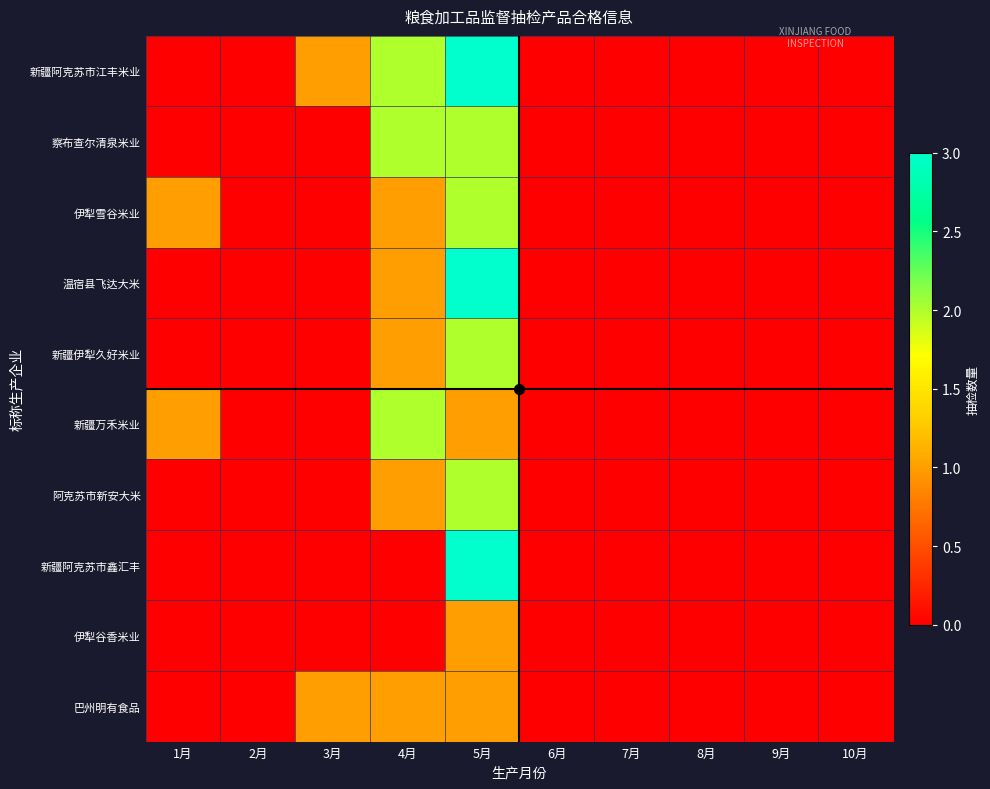

Reading left to right, transcribe all the data shown in this chart.

新疆阿克苏市江丰米业: 1月=0	2月=0	3月=1	4月=2	5月=3	6月=0	7月=0	8月=0	9月=0	10月=0
察布查尔清泉米业: 1月=0	2月=0	3月=0	4月=2	5月=2	6月=0	7月=0	8月=0	9月=0	10月=0
伊犁雪谷米业: 1月=1	2月=0	3月=0	4月=1	5月=2	6月=0	7月=0	8月=0	9月=0	10月=0
温宿县飞达大米: 1月=0	2月=0	3月=0	4月=1	5月=3	6月=0	7月=0	8月=0	9月=0	10月=0
新疆伊犁久好米业: 1月=0	2月=0	3月=0	4月=1	5月=2	6月=0	7月=0	8月=0	9月=0	10月=0
新疆万禾米业: 1月=1	2月=0	3月=0	4月=2	5月=1	6月=0	7月=0	8月=0	9月=0	10月=0
阿克苏市新安大米: 1月=0	2月=0	3月=0	4月=1	5月=2	6月=0	7月=0	8月=0	9月=0	10月=0
新疆阿克苏市鑫汇丰: 1月=0	2月=0	3月=0	4月=0	5月=3	6月=0	7月=0	8月=0	9月=0	10月=0
伊犁谷香米业: 1月=0	2月=0	3月=0	4月=0	5月=1	6月=0	7月=0	8月=0	9月=0	10月=0
巴州明有食品: 1月=0	2月=0	3月=1	4月=1	5月=1	6月=0	7月=0	8月=0	9月=0	10月=0